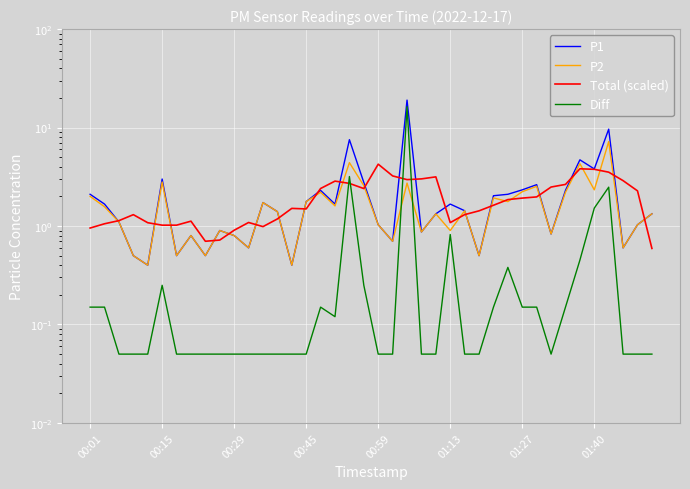

What is the difference between the maximum and minimum values in the Diff series?

16.3